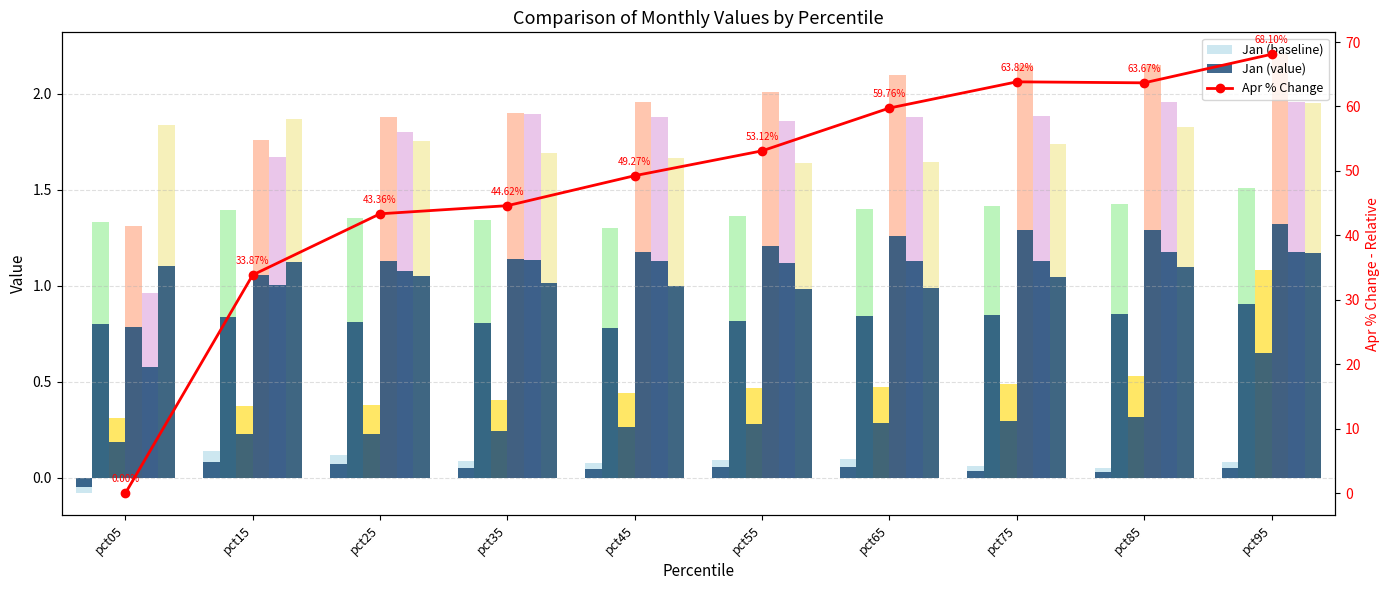

Reading left to right, extract all data points from this chart.

Jan: -0.0	0.1	0.1	0.1	0.0	0.1	0.1	0.0	0.0	0.1
Feb: 1.3	1.4	1.4	1.3	1.3	1.4	1.4	1.4	1.4	1.5
Mar: 0.3	0.4	0.4	0.4	0.4	0.5	0.5	0.5	0.5	1.1
Apr: 1.3	1.8	1.9	1.9	2.0	2.0	2.1	2.1	2.1	2.2
May: 1.0	1.7	1.8	1.9	1.9	1.9	1.9	1.9	2.0	2.0
Jun: 1.8	1.9	1.8	1.7	1.7	1.6	1.6	1.7	1.8	2.0